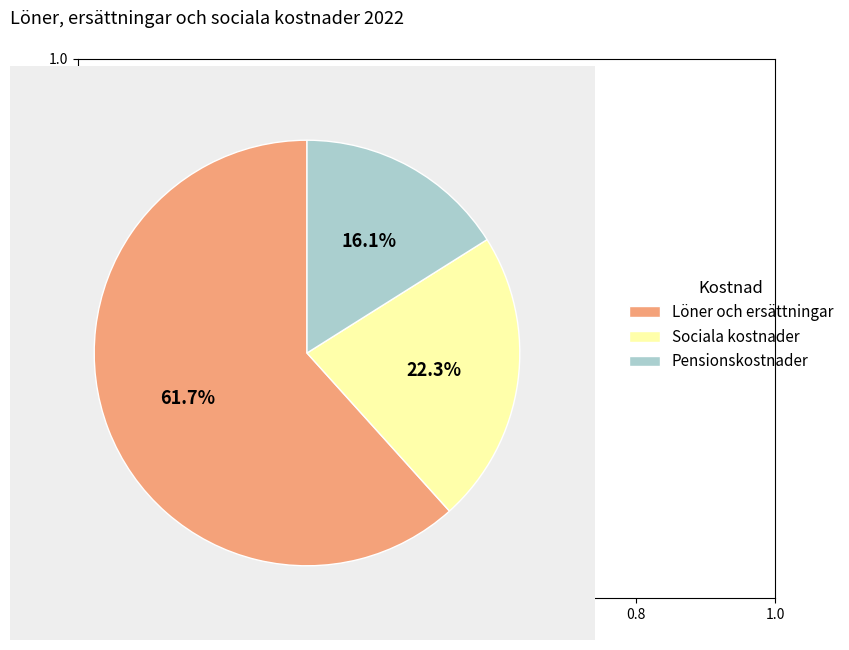

To the nearest percent, what is the combined percentage of Löner och ersättningar and Sociala kostnader?

84%